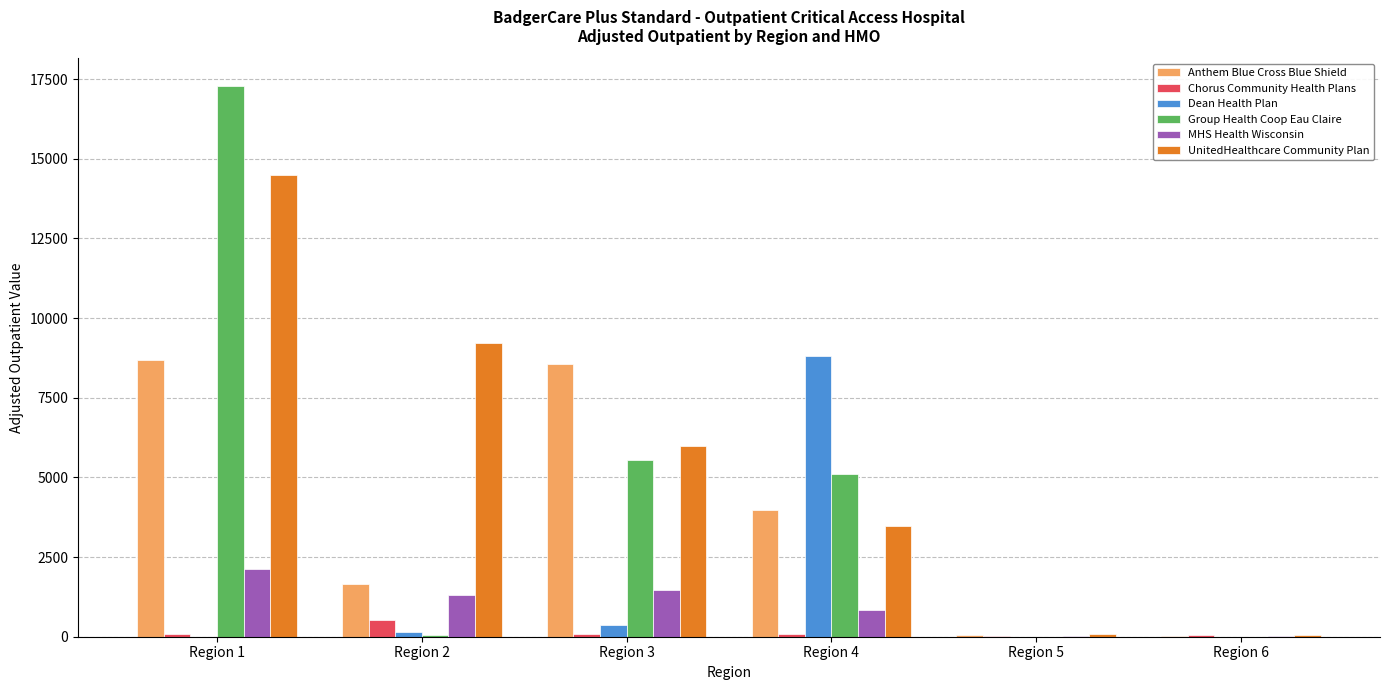

Between Region 2 and Region 3, which series saw the biggest shift?

Anthem Blue Cross Blue Shield